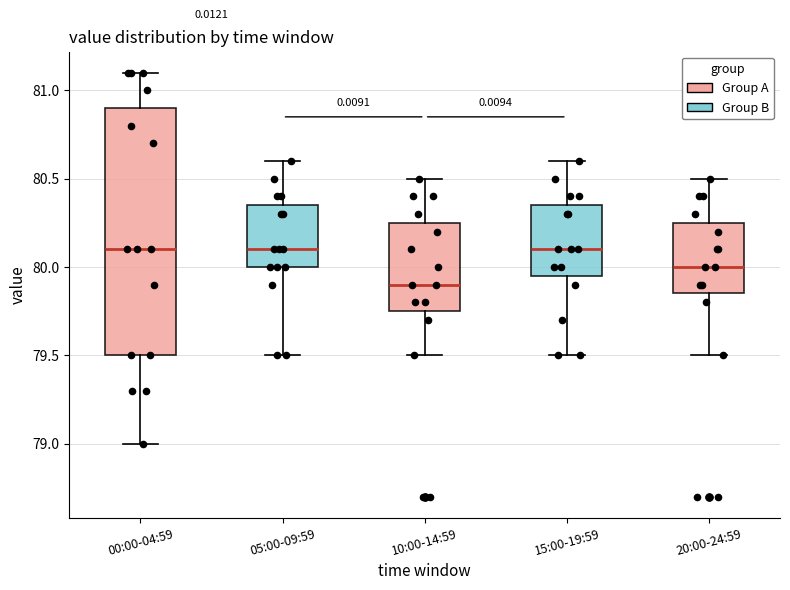

Comparing the boxes themselves (not the whiskers), which one is the tallest?

00:00-04:59